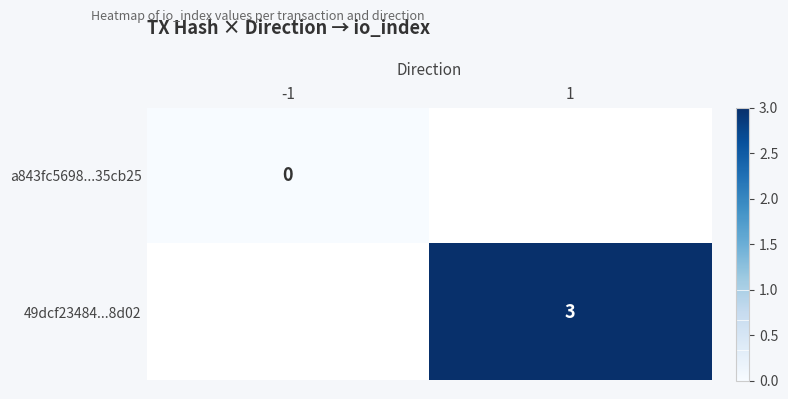

The value of 49dcf23484...8d02 at 1 is 5.4. True or false?

False